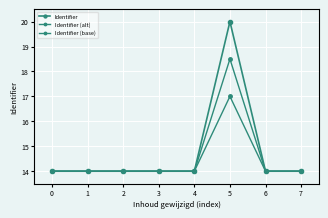

What is the maximum value for Identifier?

20.0